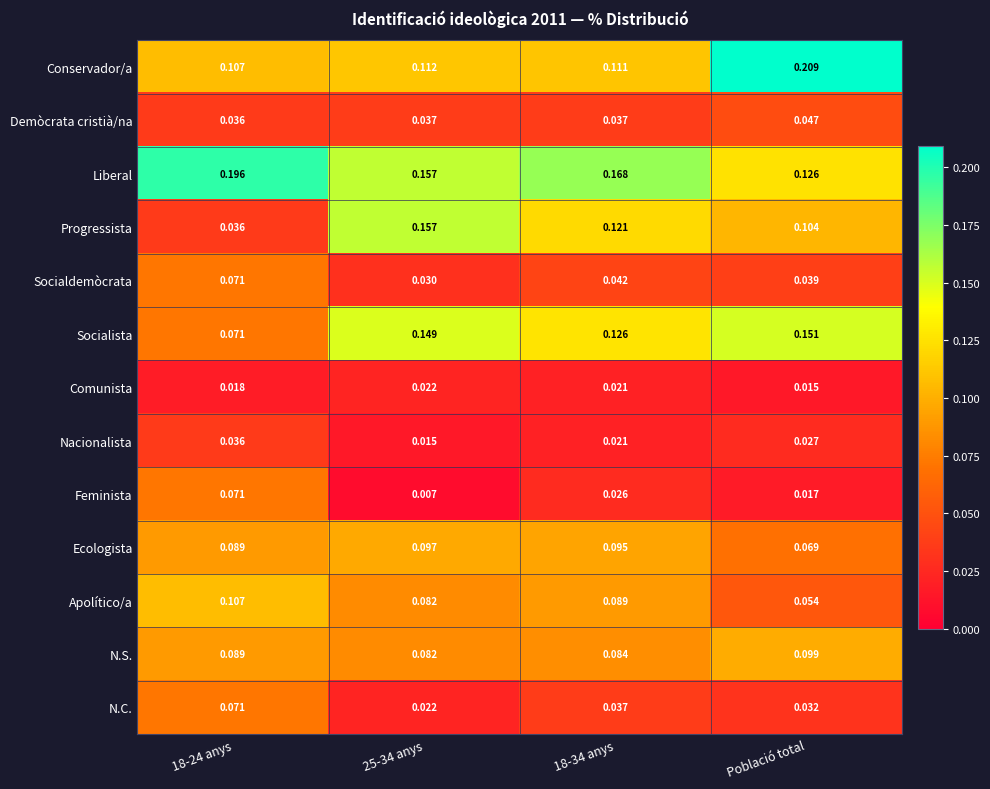

Which series has the widest spread of values?

Progressista